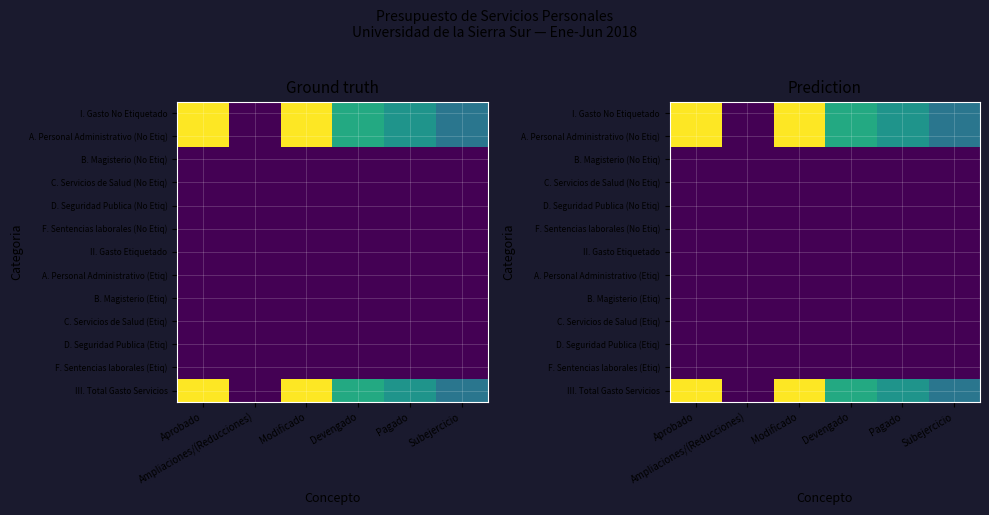

True or false: B. Magisterio (Etiq) has a value of 9142220.8 at Subejercicio.

False